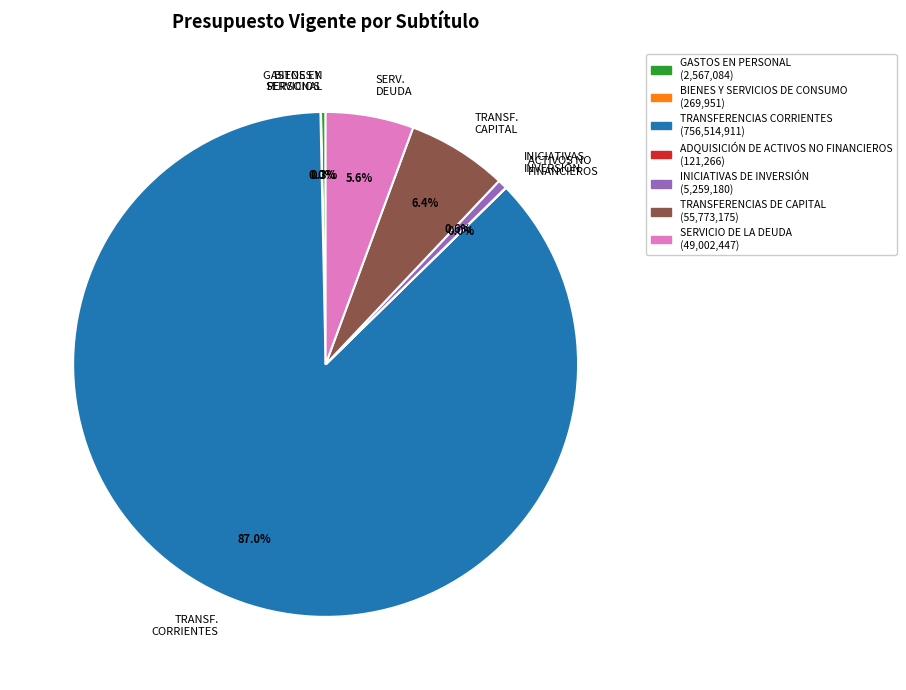

What is the ratio of the value at TRANSF. CAPITAL to the value at GASTOS EN PERSONAL?

21.7